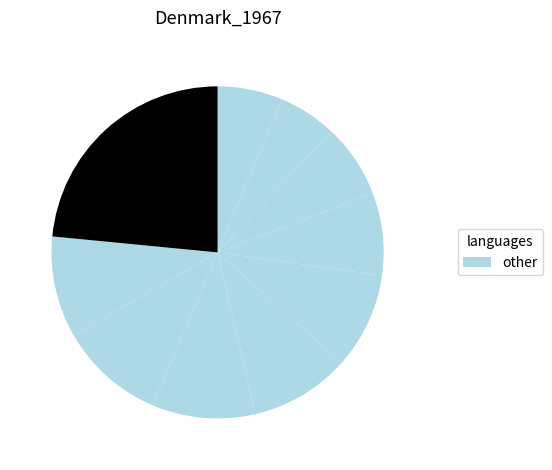

Does any single category account for the majority?

No